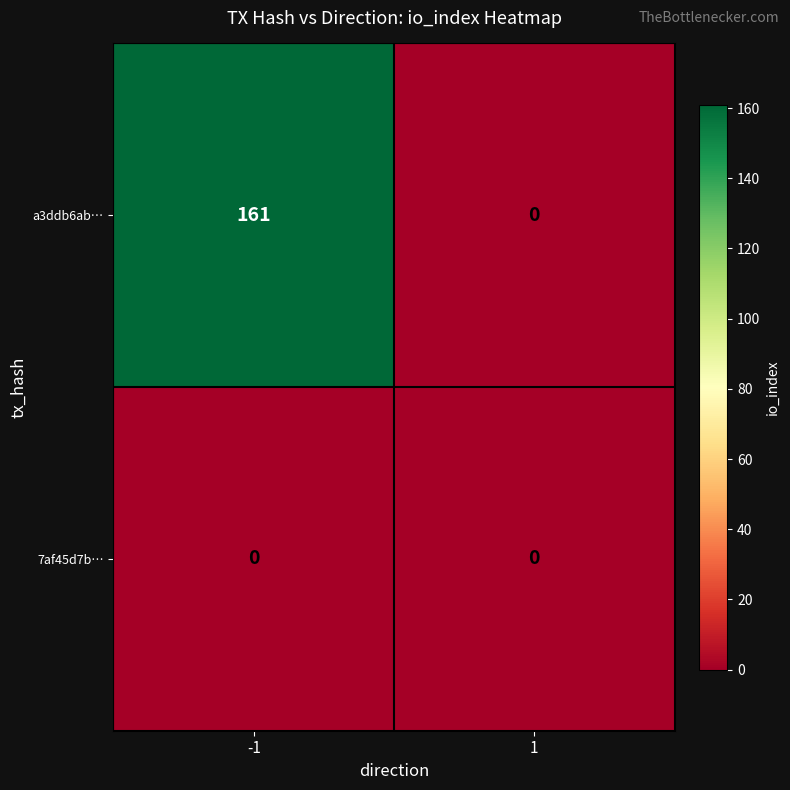

What is the maximum value shown in the chart?

161